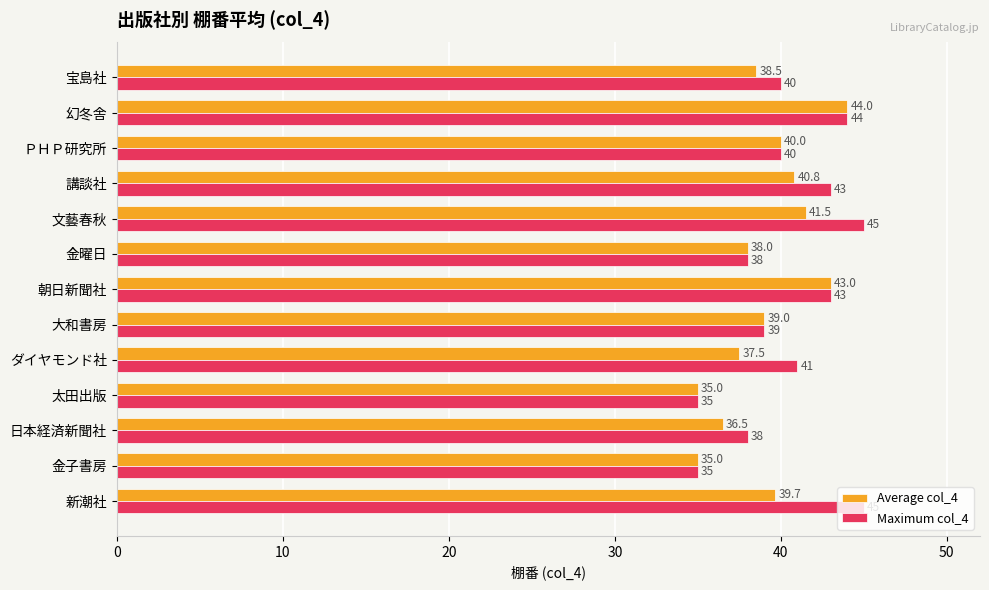

How many data points in Average col_4 are less than 39?

6